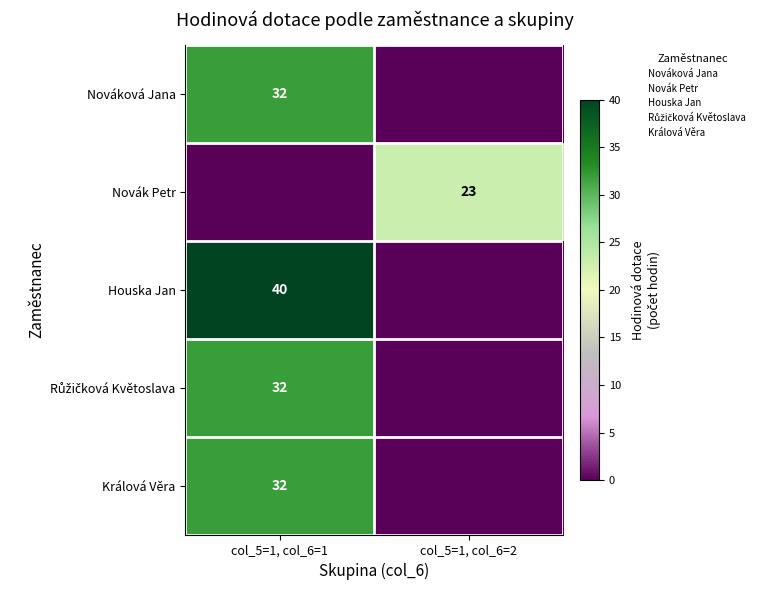

At which category is the sum across all series the highest?

col_5=1, col_6=1